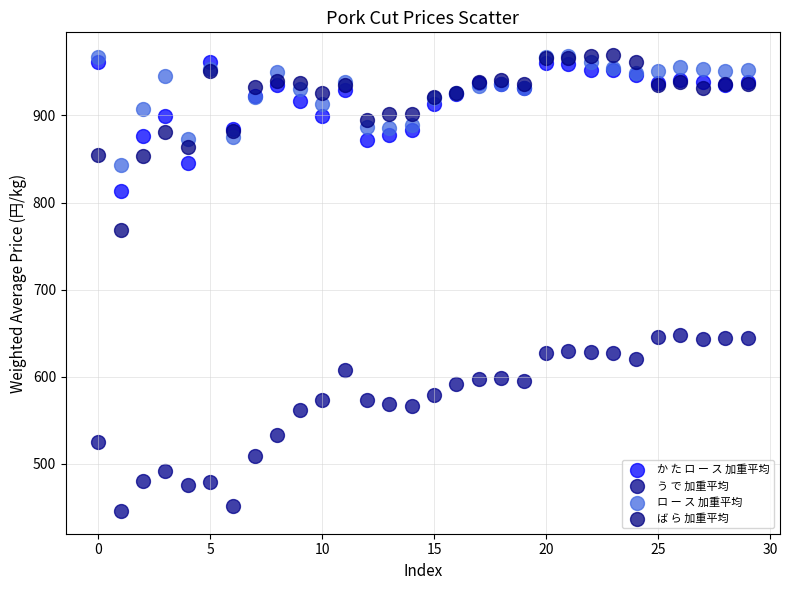

What are all the series names shown in the legend?

か た ロ ー ス 加重平均, う で 加重平均, ロ ー ス 加重平均, ば ら 加重平均